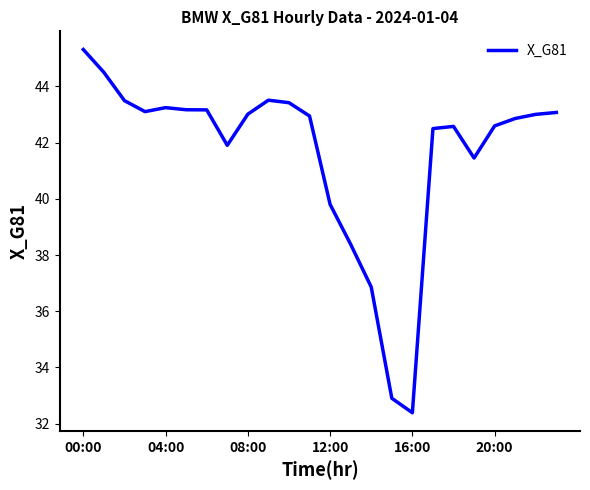

What is the average value?

41.6